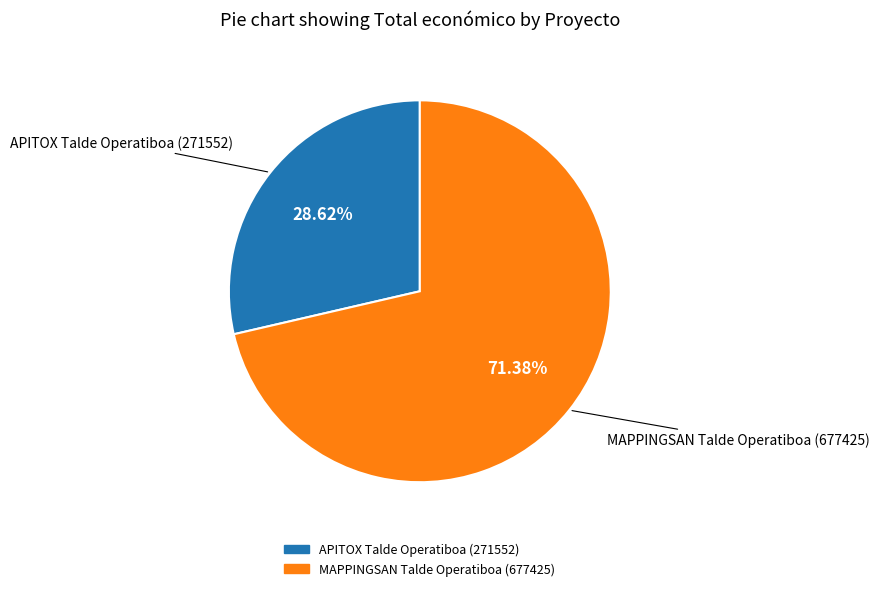

To the nearest percent, what is the combined percentage of MAPPINGSAN Talde Operatiboa (677425) and APITOX Talde Operatiboa (271552)?

100%